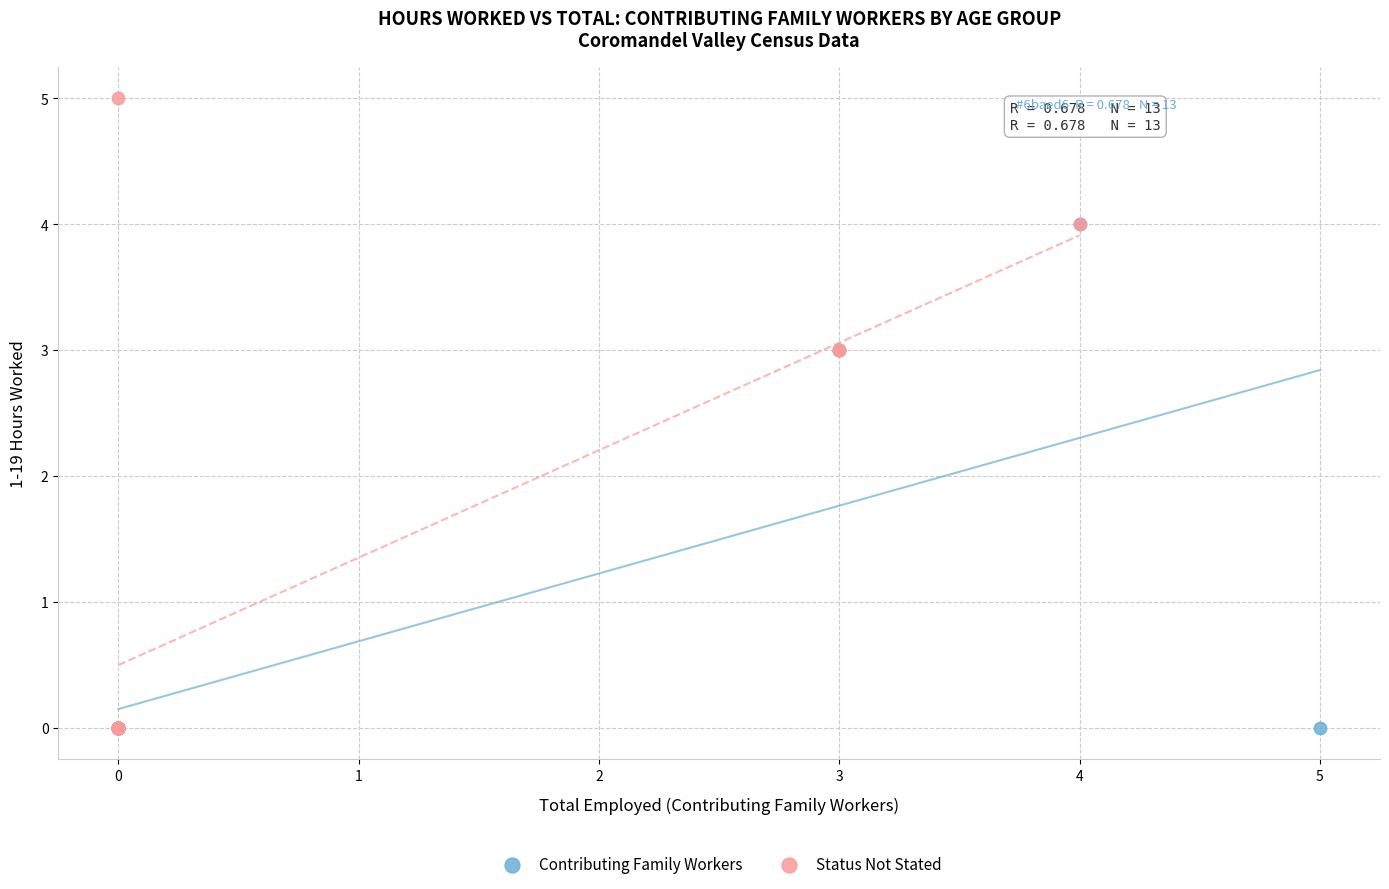

Which series has the largest Y range (max minus min)?

Status Not Stated